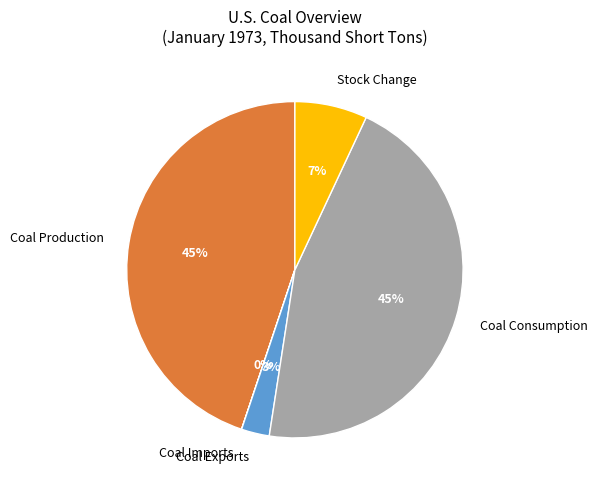

Is the sum of Coal Production and Stock Change greater than half?

Yes